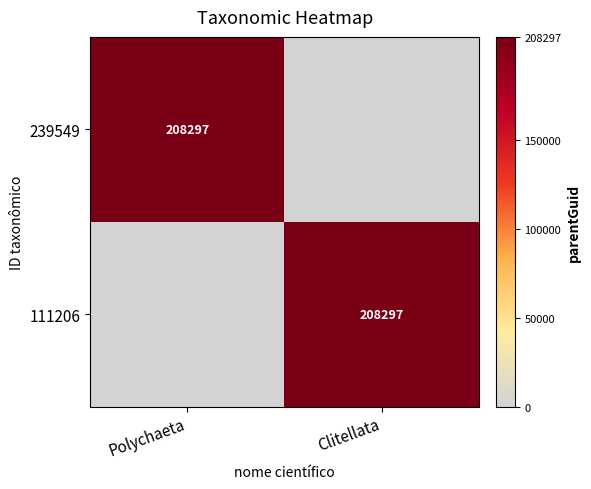

The 111206 series shows 357991 at Clitellata. True or false?

False